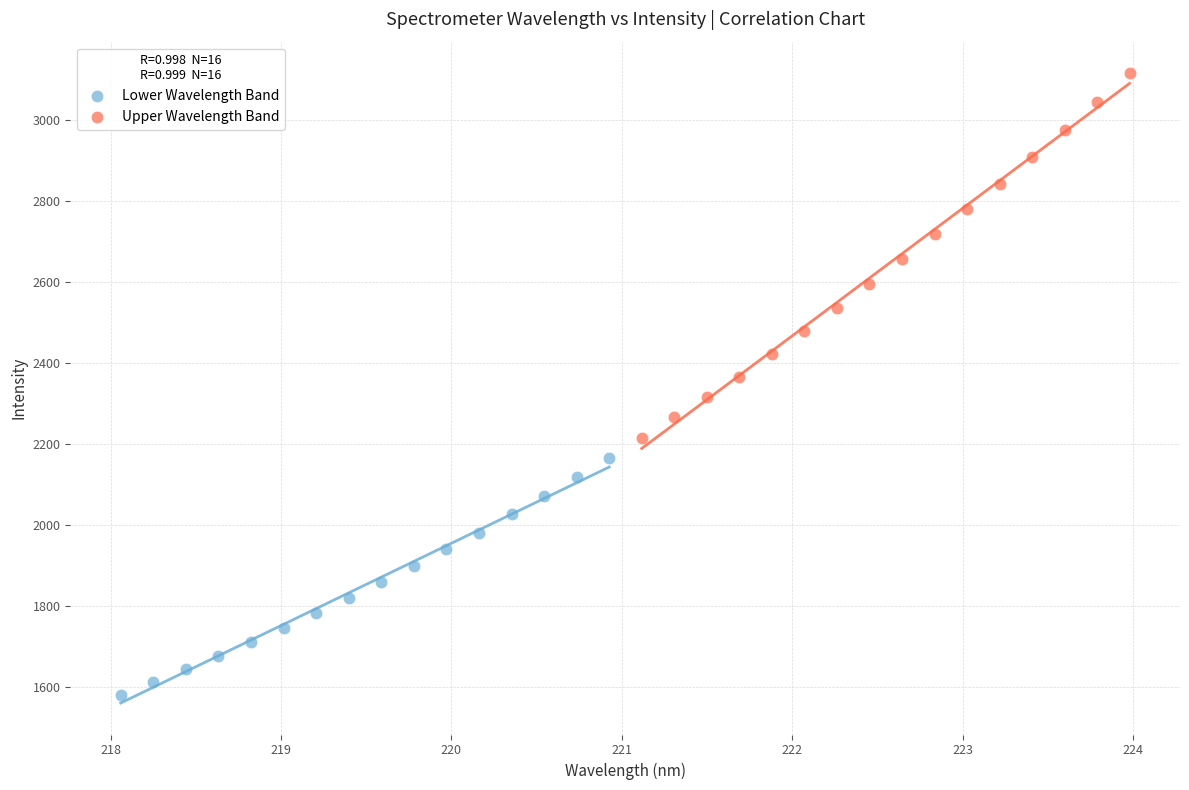

Which series has the largest Y range (max minus min)?

Upper Wavelength Band